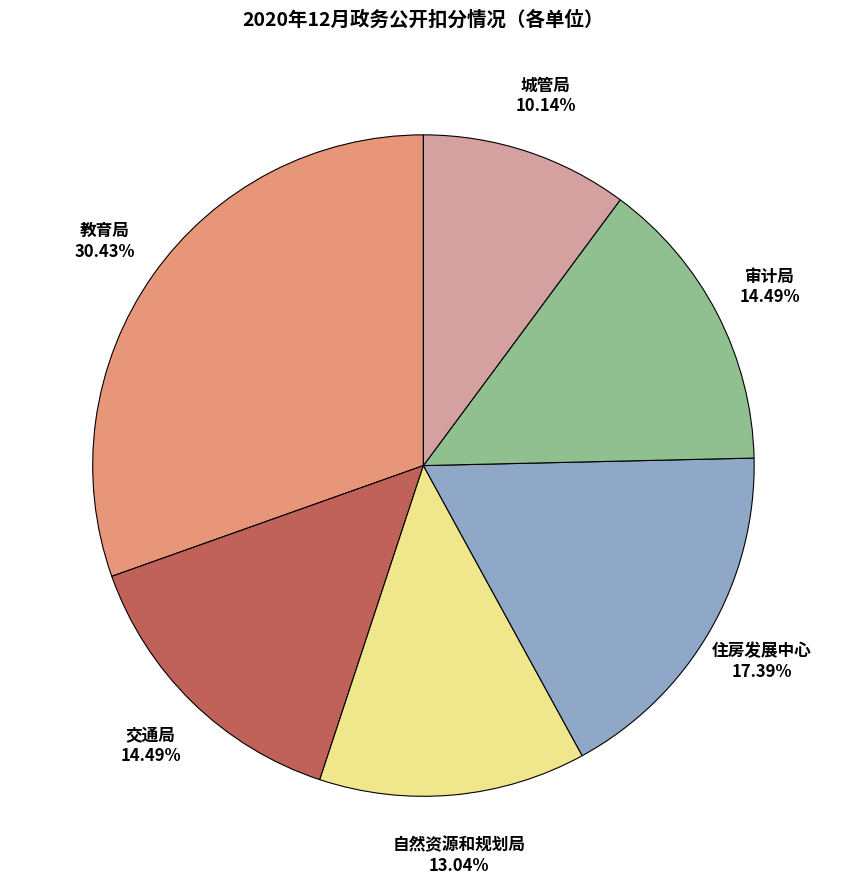

Is the sum of 审计局 and 自然资源和规划局 greater than half?

No